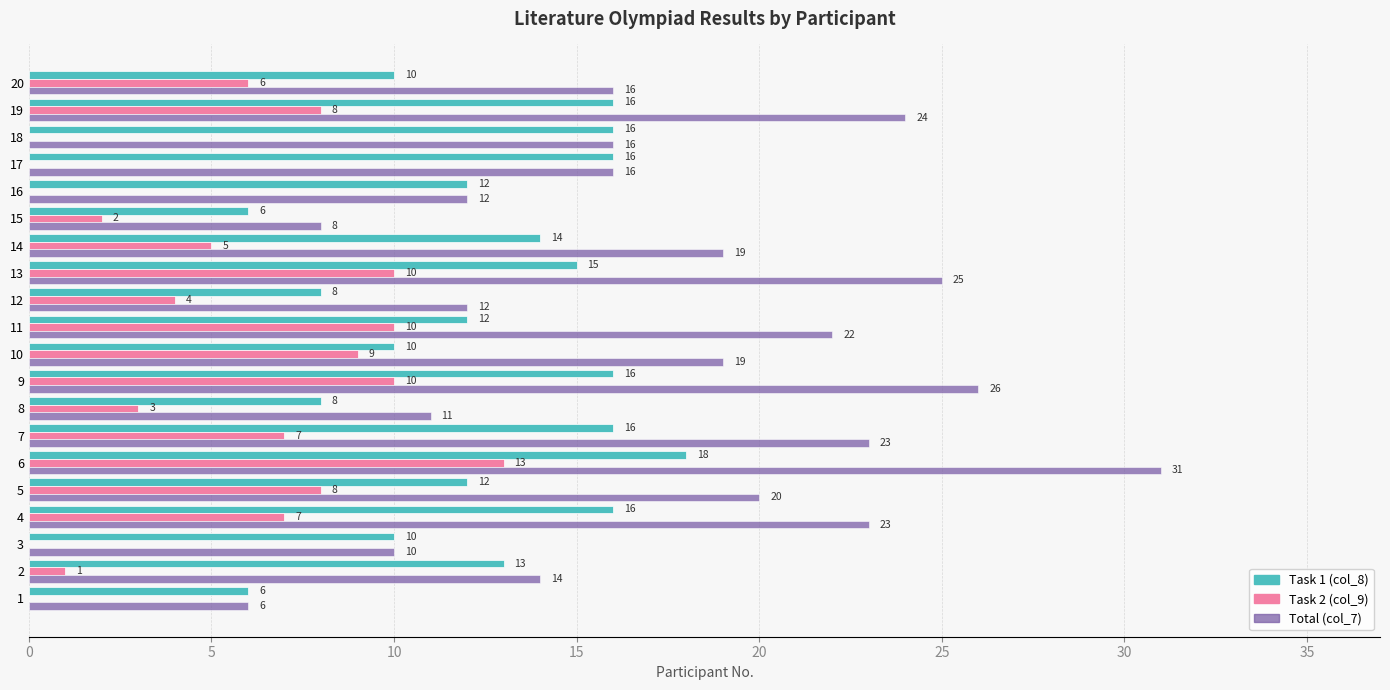

What value does the Task 1 (col_8) series have at 20, to the nearest 10?

10